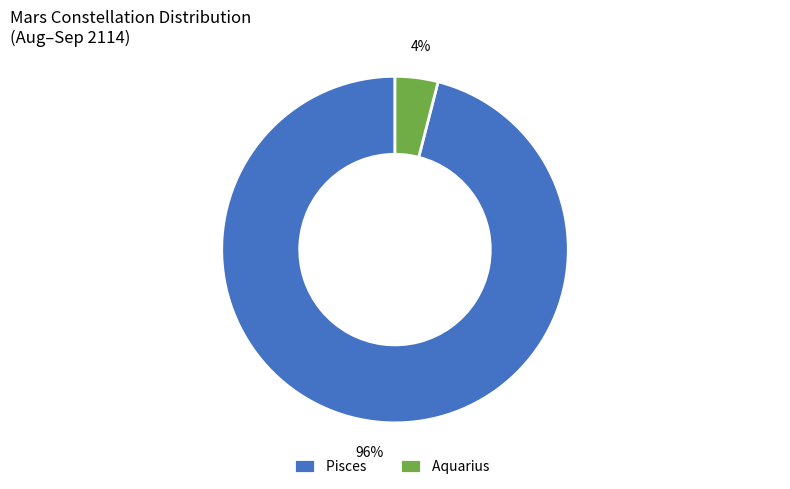

Which category has the biggest portion of the pie?

Pisces